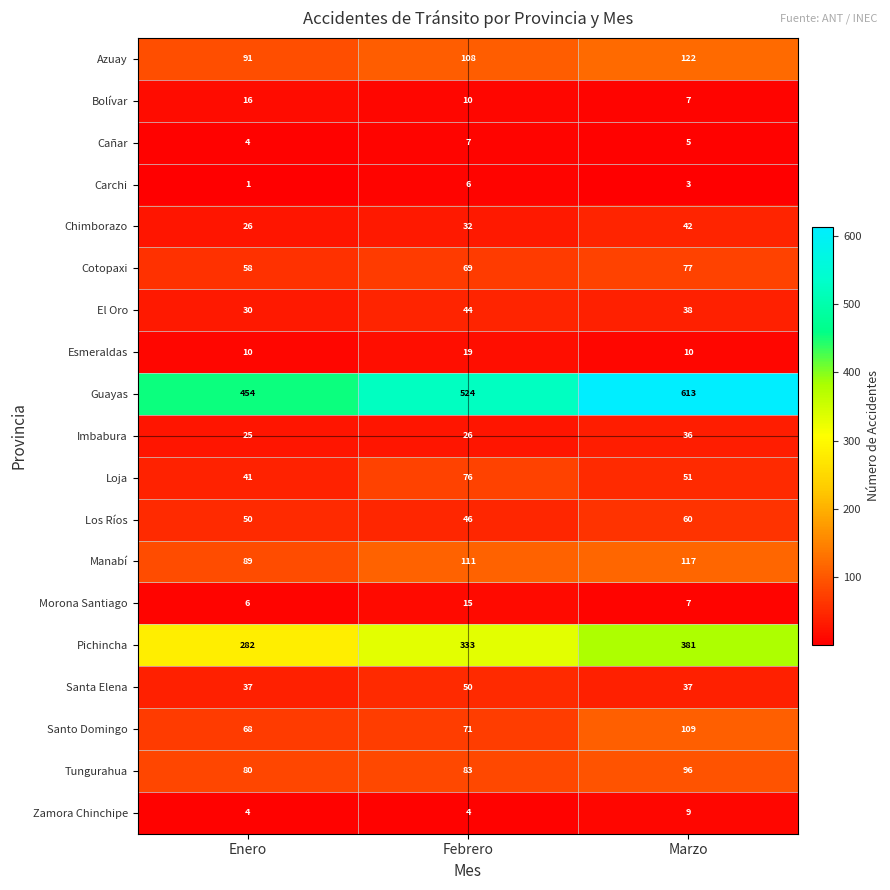

At how many categories does at least one series exceed 326?

3